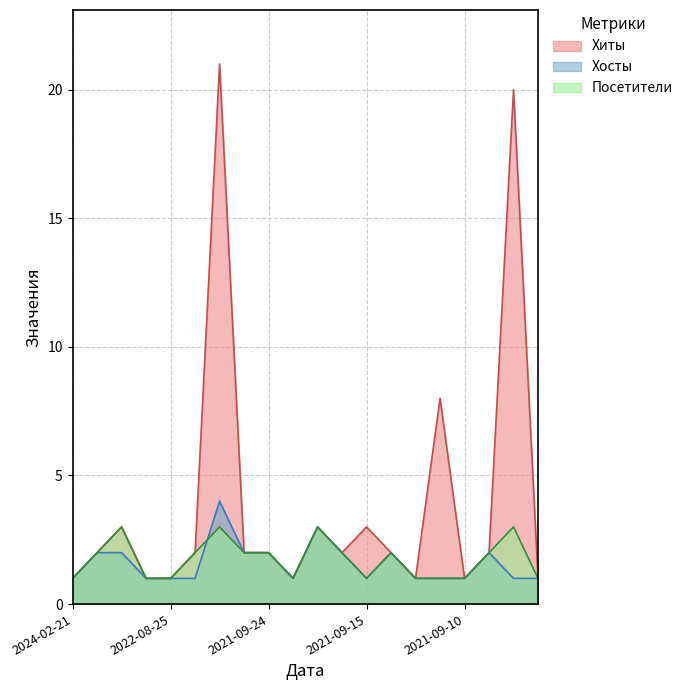

True or false: Хиты and Посетители cross at least once.

False